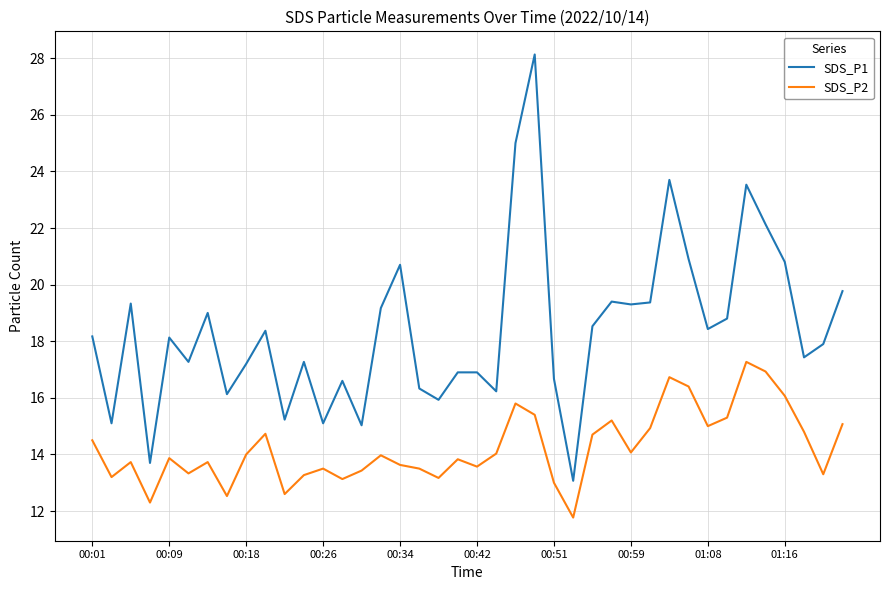

In SDS_P2, how many points are lower than both neighbors (excluding endpoints)?

12